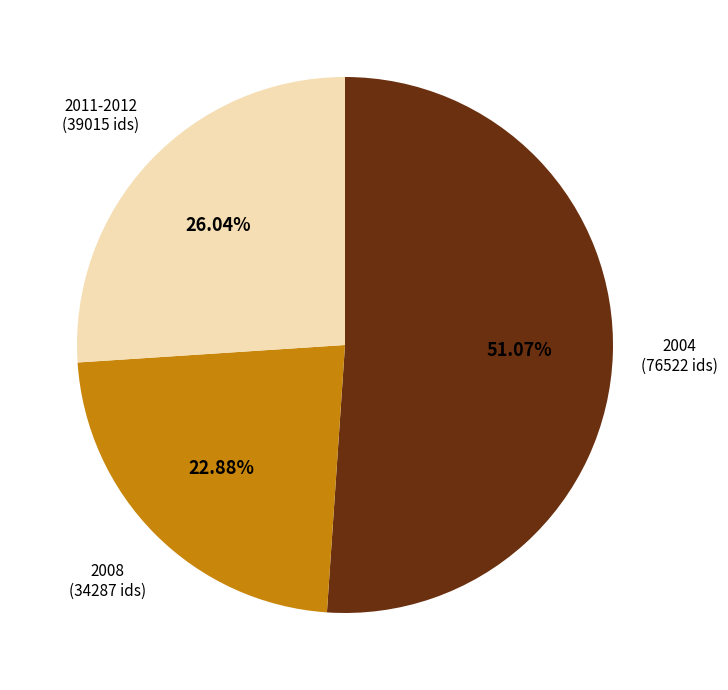

Does 2011-2012 account for over 50% of the chart?

No